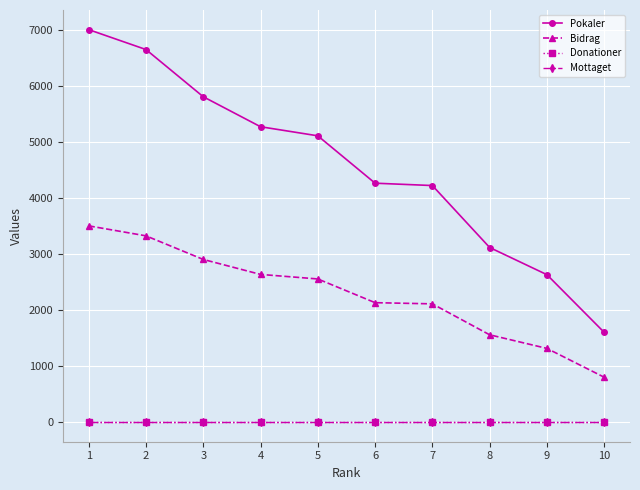

Does the chart have visible grid lines?

Yes